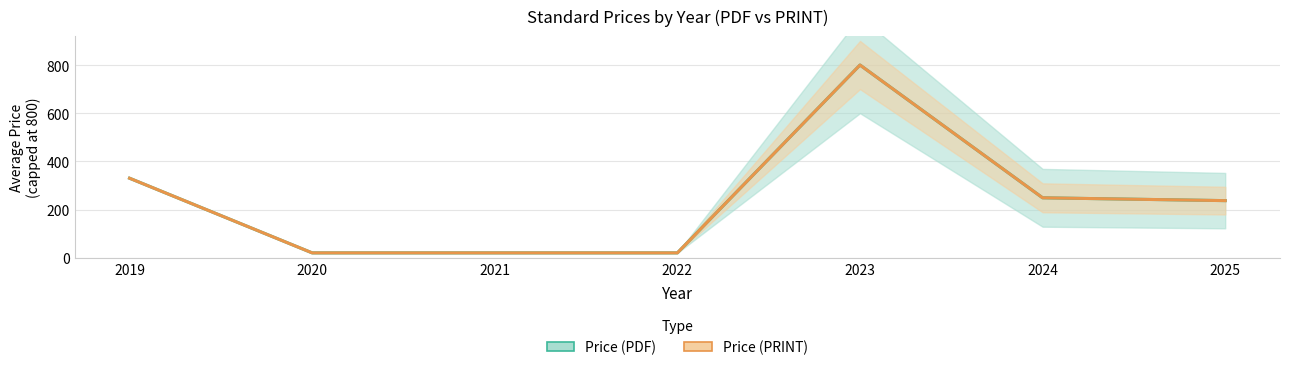

At which label does Price (PRINT) first exceed 236?

2019